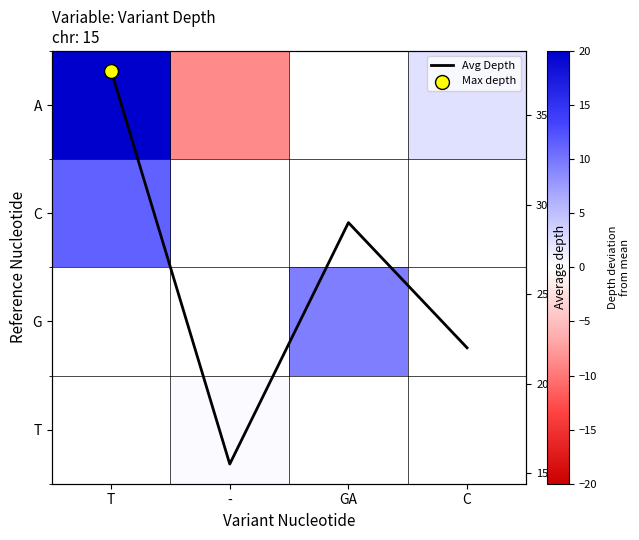

Which category has the lowest value in the Avg Depth series?

-